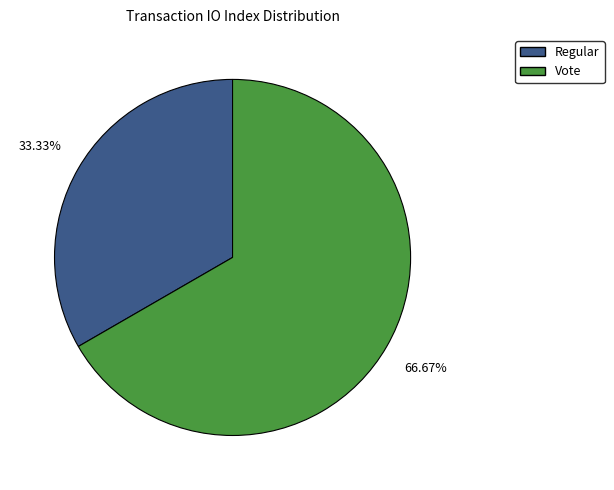

What is the smallest slice in the pie chart?

Regular